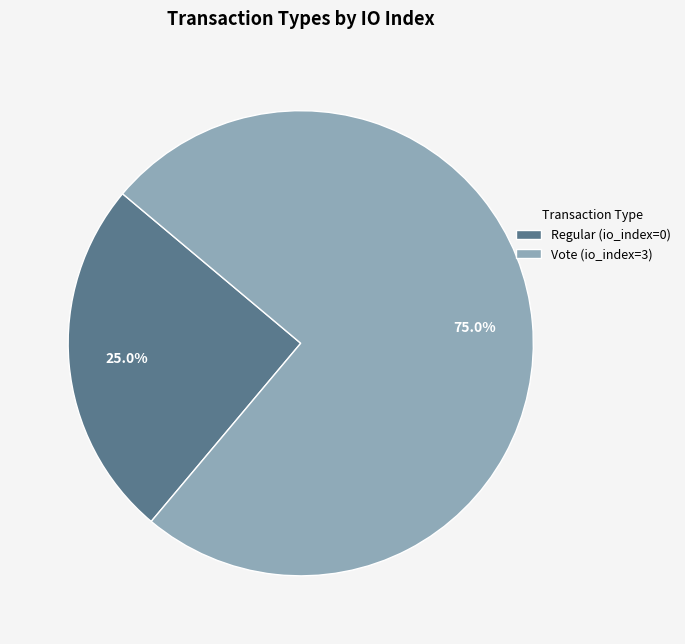

How many segments does this pie chart have?

2